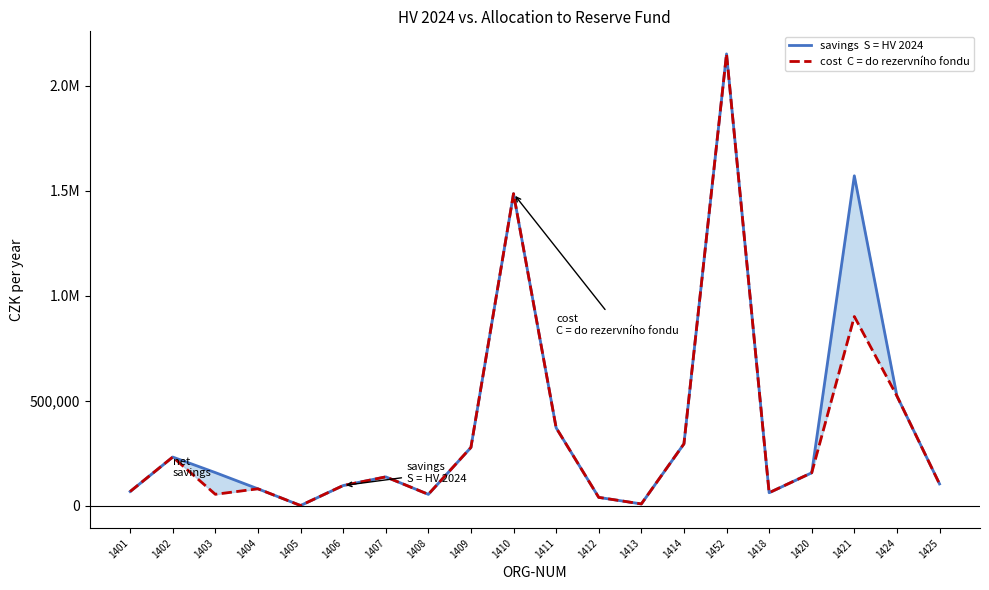

What is the average value of the cost  C = do rezervního fondu series?

354803.4